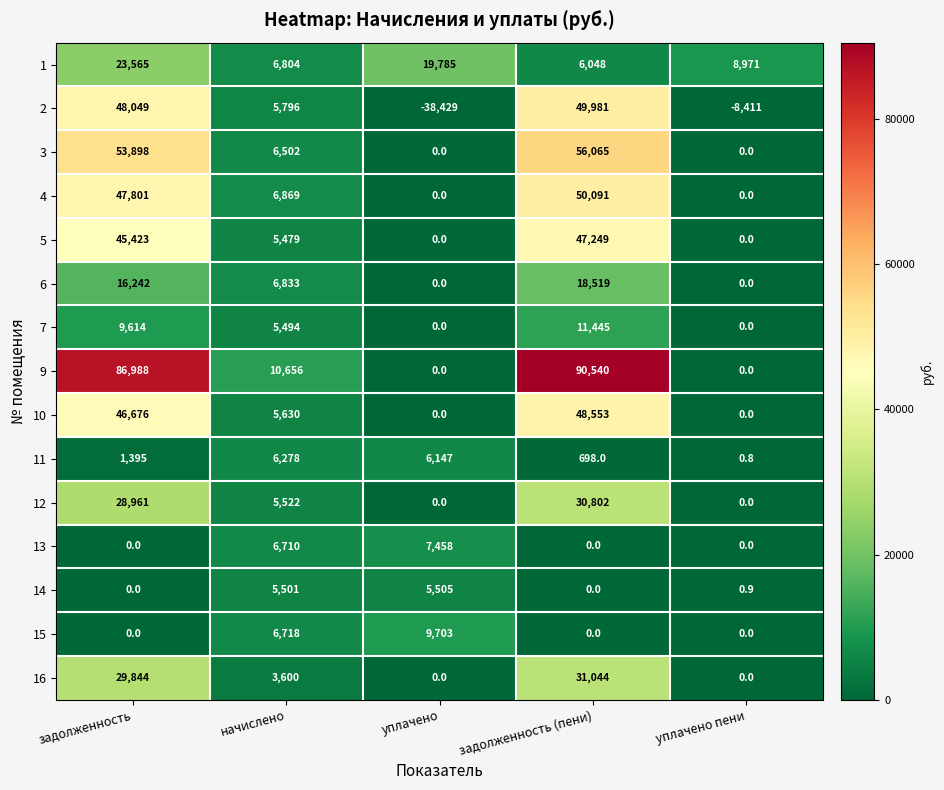

Rank the series by their maximum value, from lowest to highest.

14, 11, 13, 15, 7, 6, 1, 12, 16, 5, 10, 2, 4, 3, 9